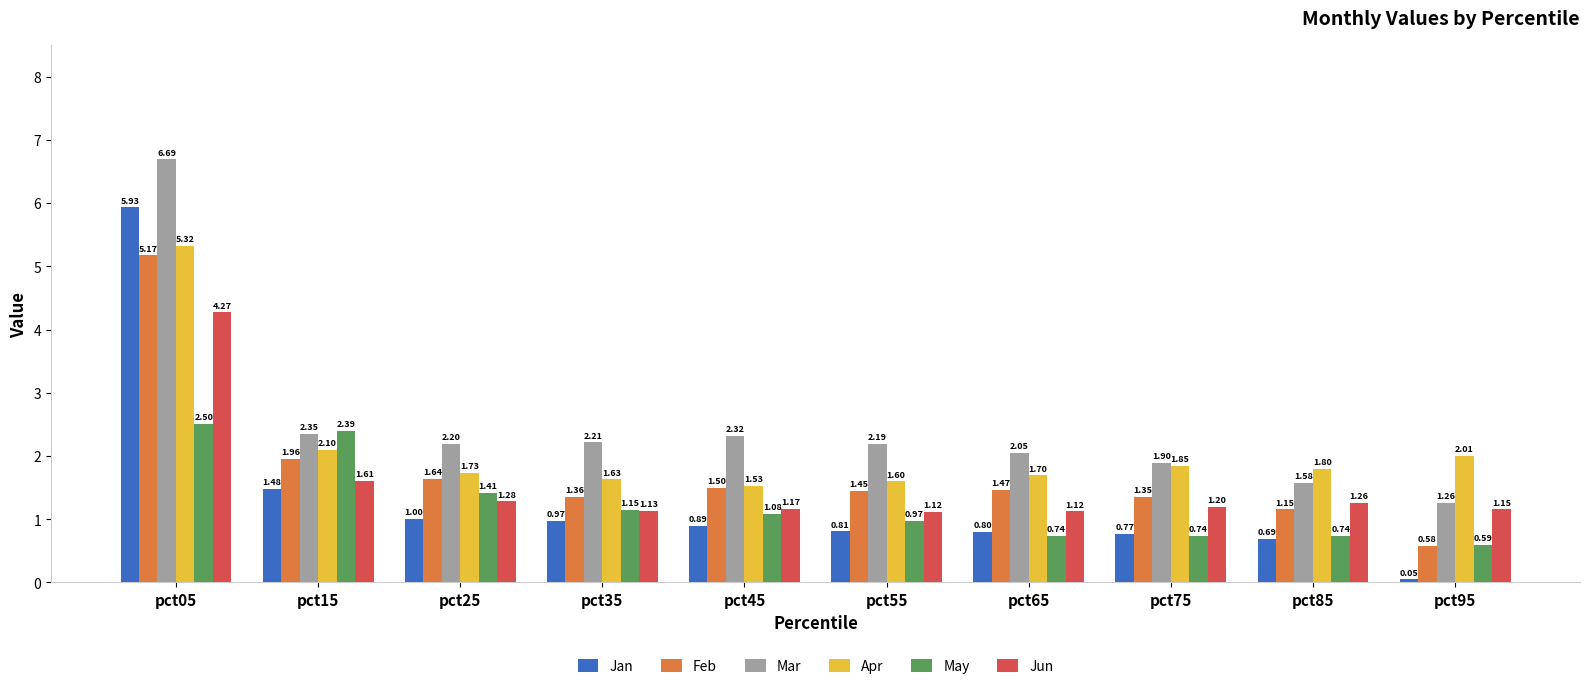

Rank the series at pct45 from lowest to highest value.

Jan, May, Jun, Feb, Apr, Mar